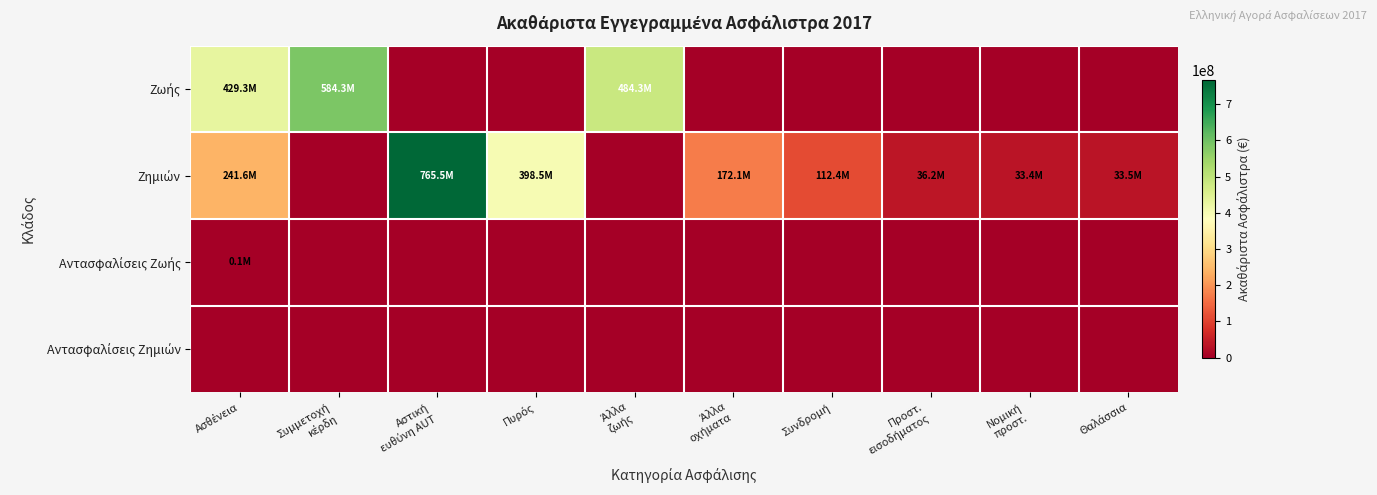

What is the maximum value shown in the chart?

765532936.4